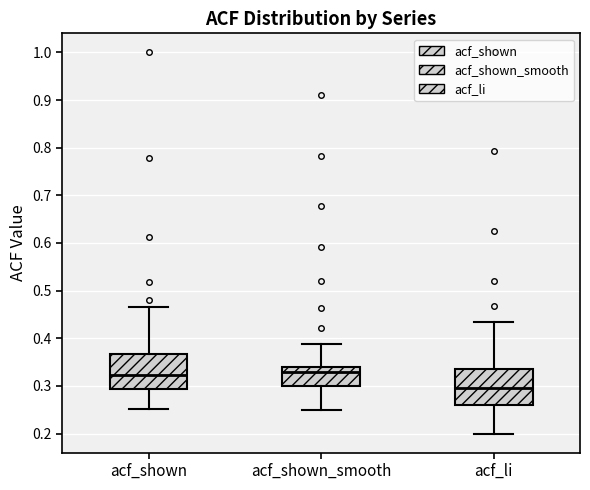

Where does the lower whisker of the box for acf_li end on the y-axis? The values are not printed on the chart, so give them approximately, as read against the axis.

0.20